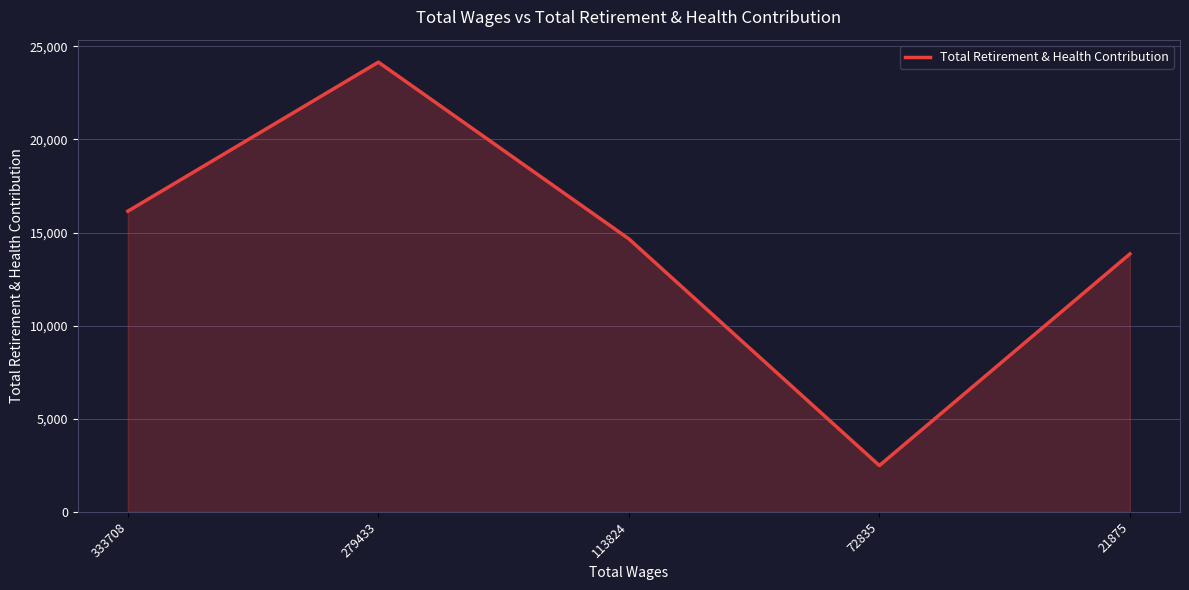

At which category does the data reach its first local peak?

279433